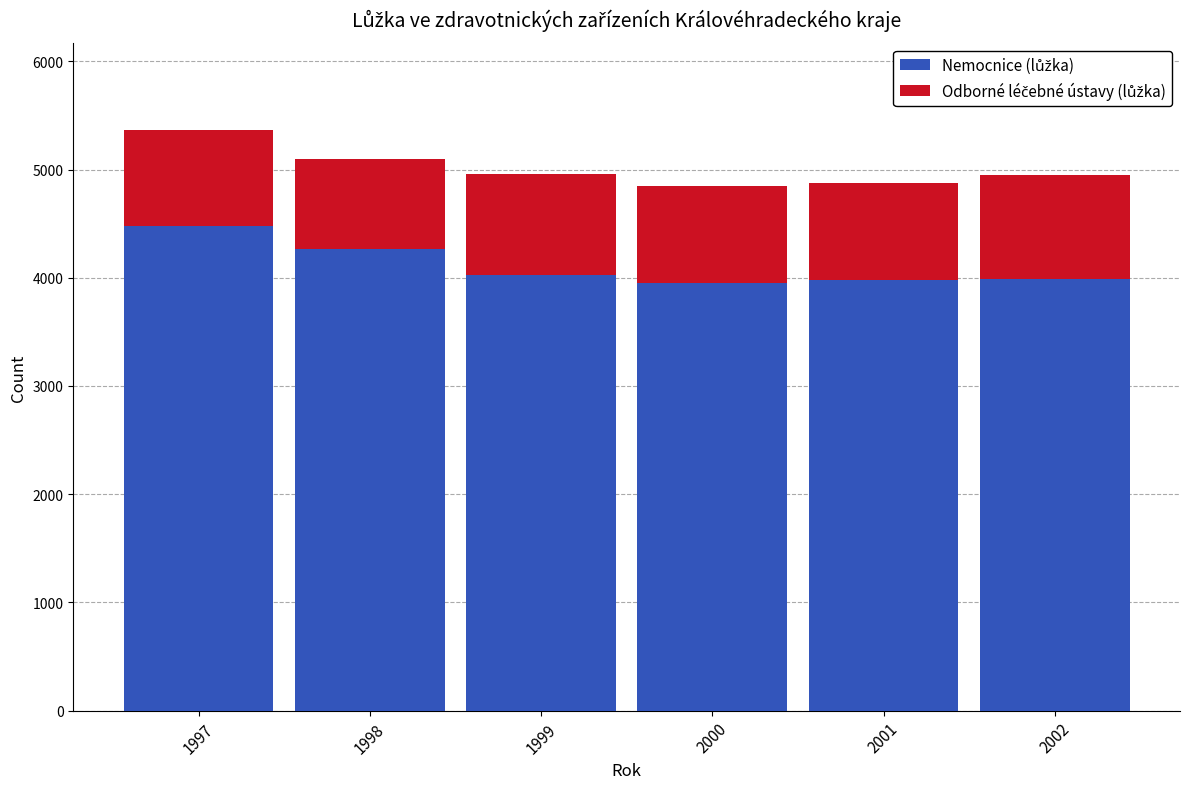

Count the number of categories in the chart.

6